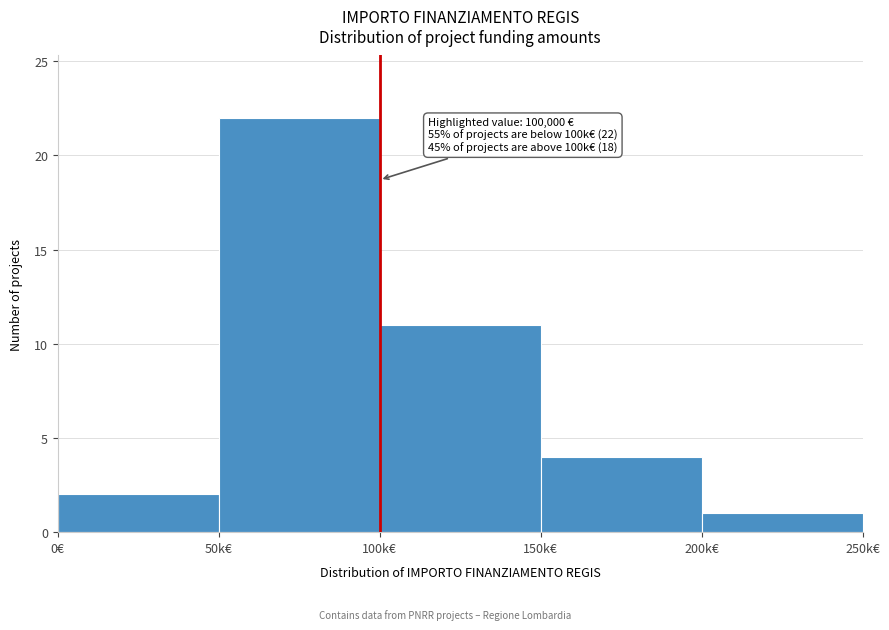

Reading right to left, list all the values displayed in this chart.

200k€=1	150k€=4	100k€=11	50k€=22	0€=2